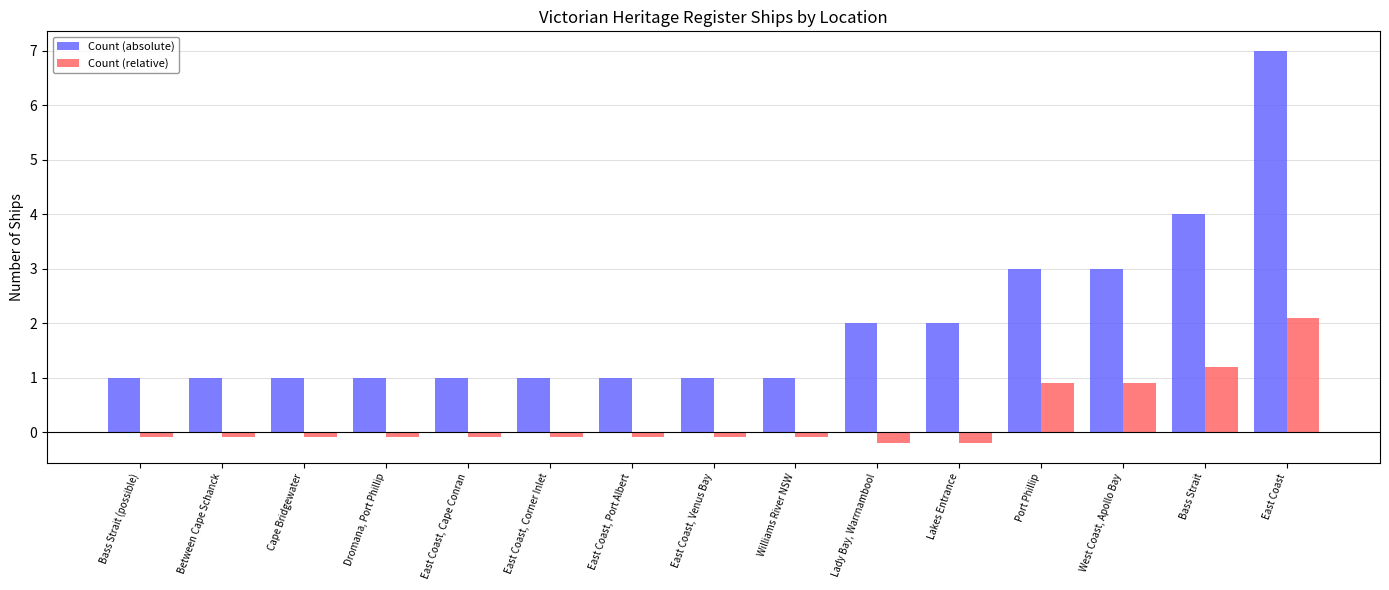

What is the minimum value shown in the chart?

-0.2